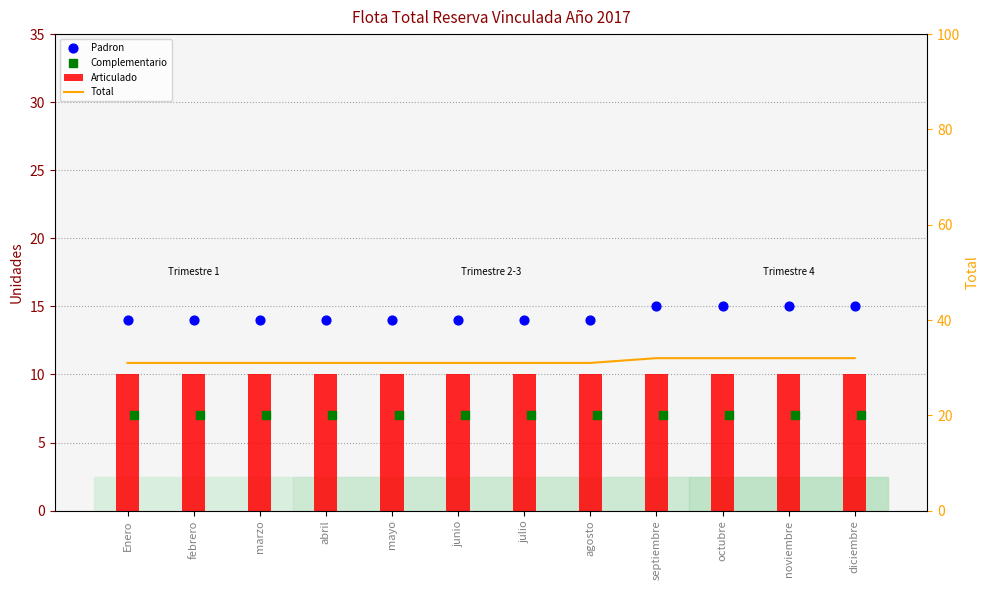

What is the total value across all series at febrero?

62